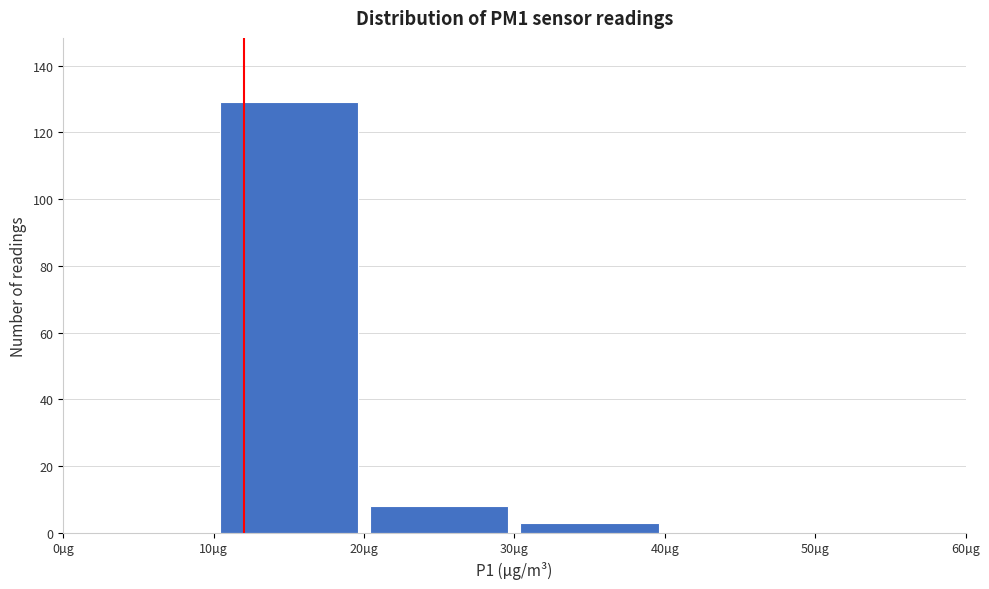

Over which range of the x-axis is the bar tallest?

10 to 20